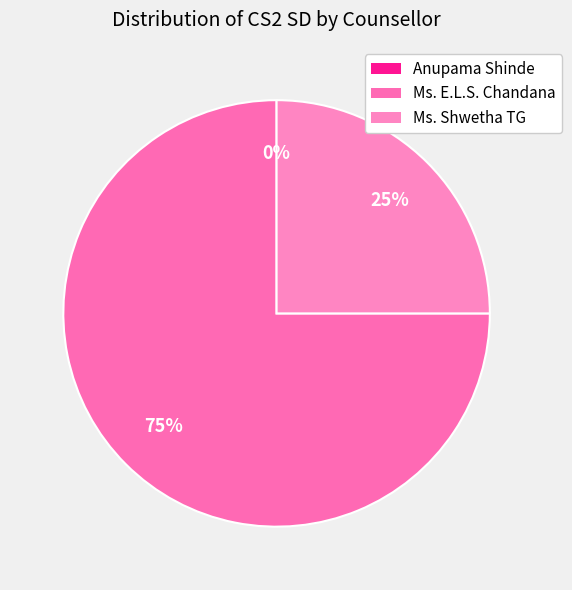

Which slice is the smallest?

Anupama Shinde